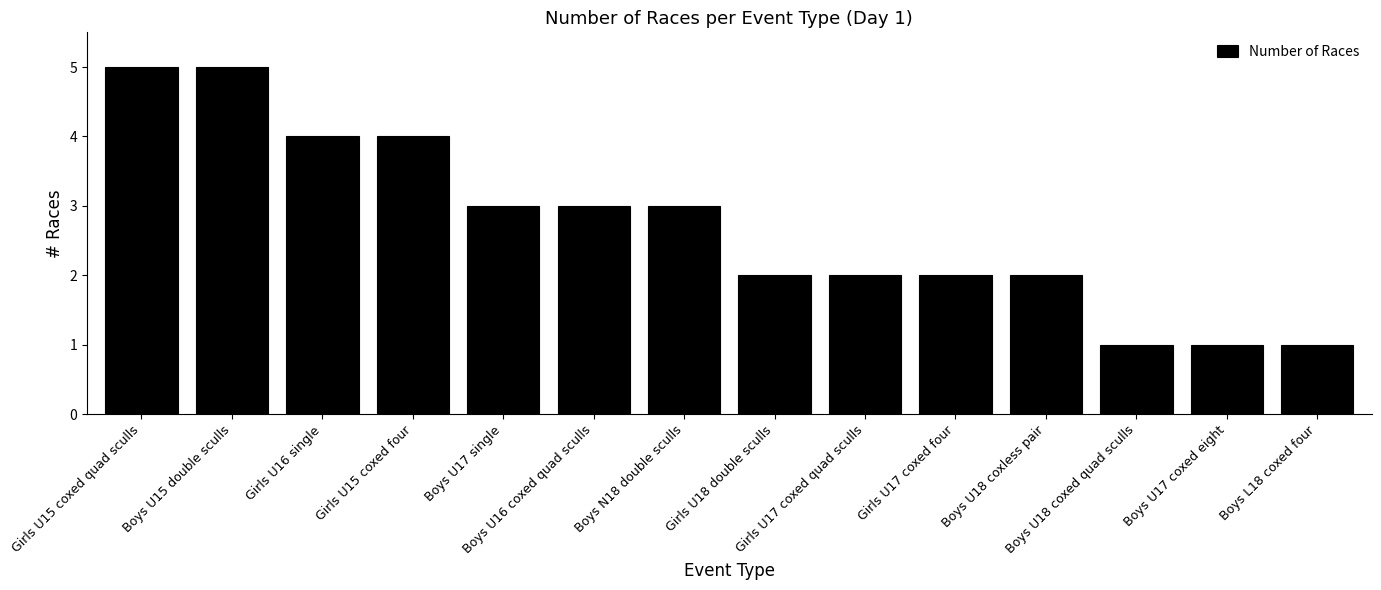

Between Girls U17 coxed four and Boys U17 single, which is larger?

Boys U17 single